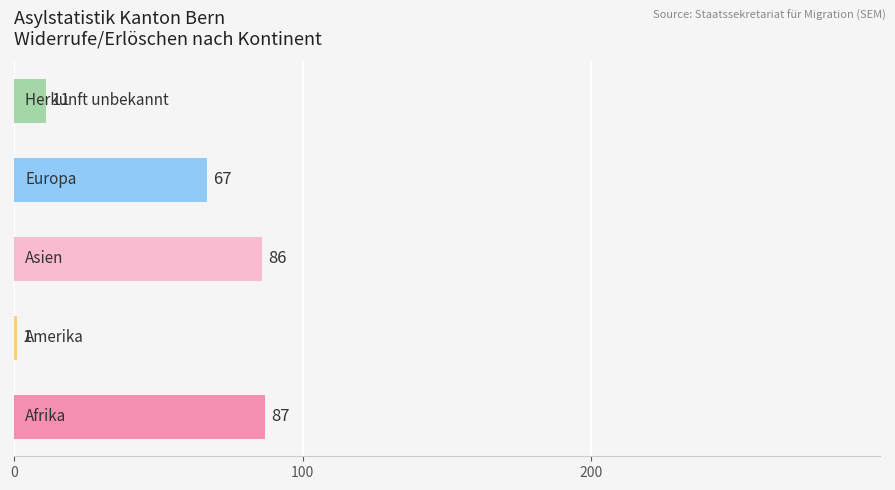

What is the difference between the second highest and minimum values?

85